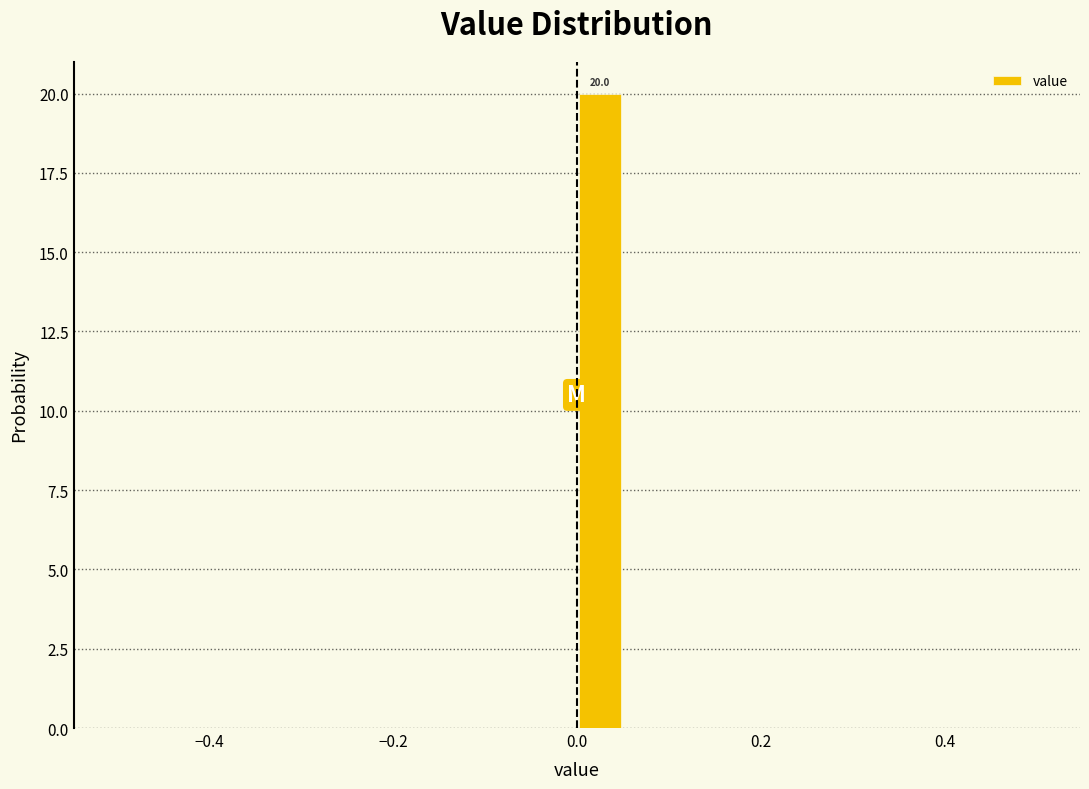

Read against the x-axis, roughly where is the centre of the tallest bar?

0.02